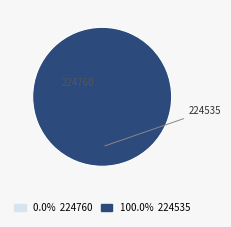

How many slices are in this pie chart?

2